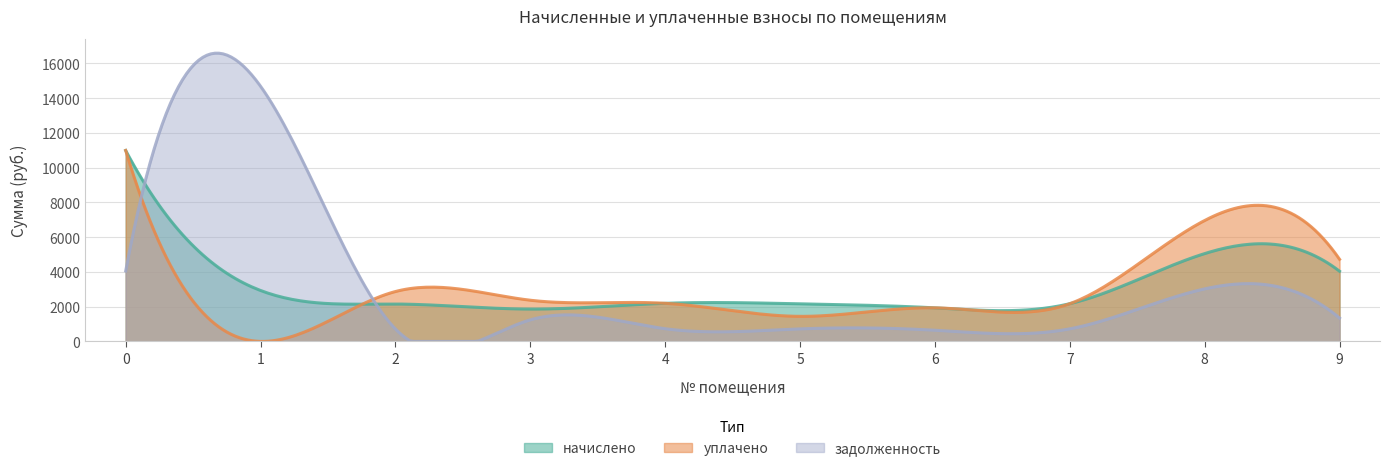

Is the value of начислено at 7 greater than the value of задолженность at 2?

Yes